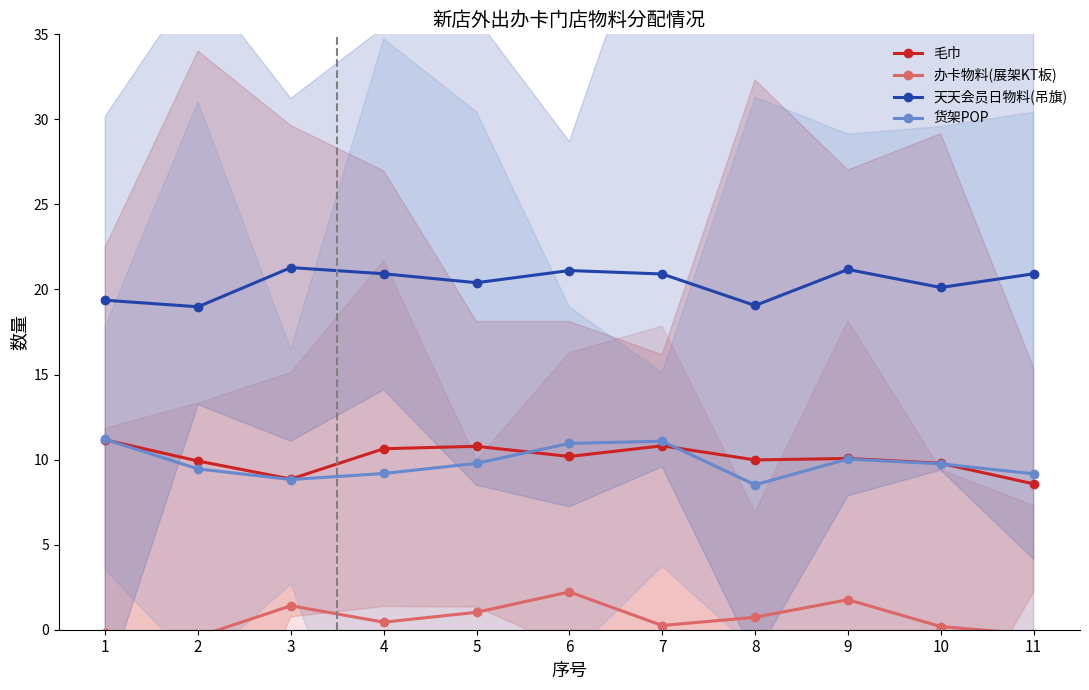

What is the total value across all series at 1?

41.5